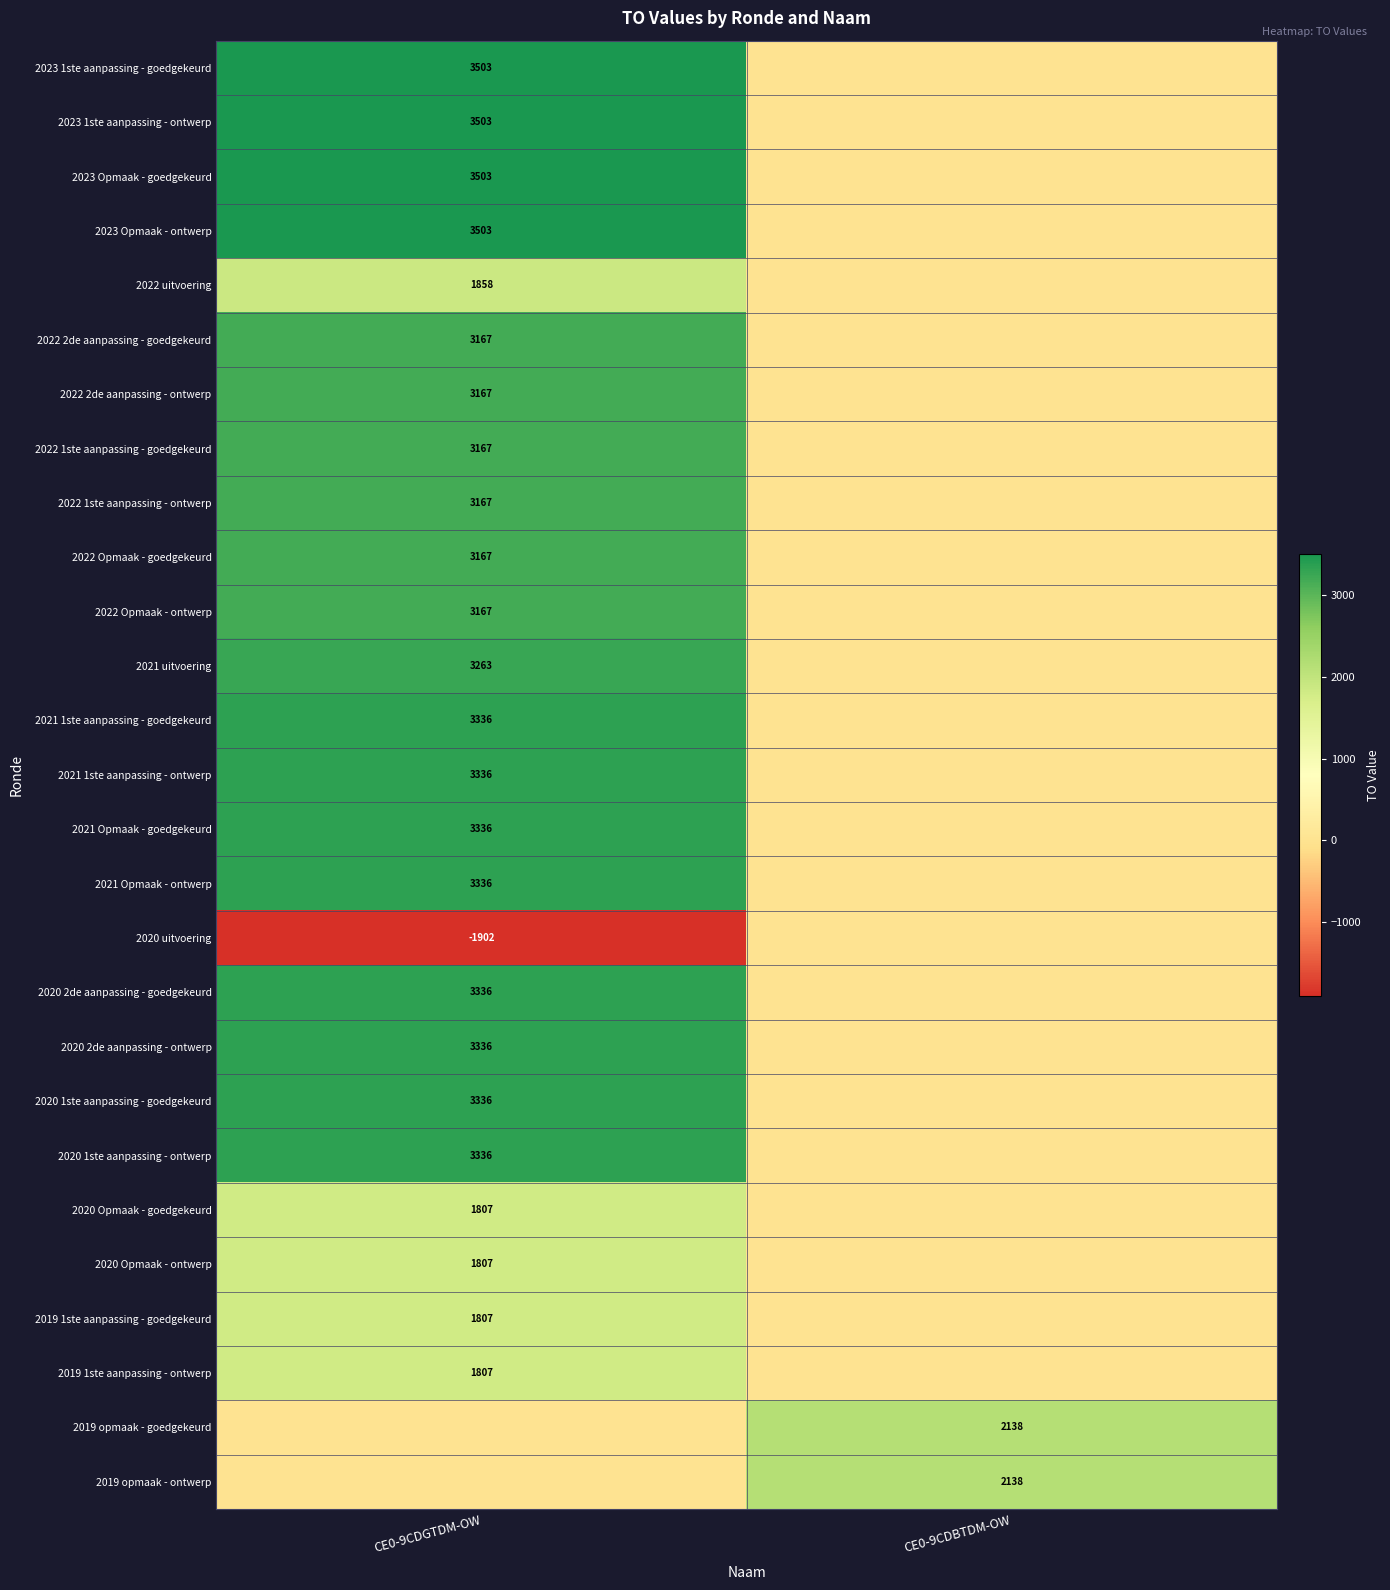

The 2020 Opmaak - goedgekeurd series shows 1807 at CE0-9CDGTDM-OW. True or false?

True